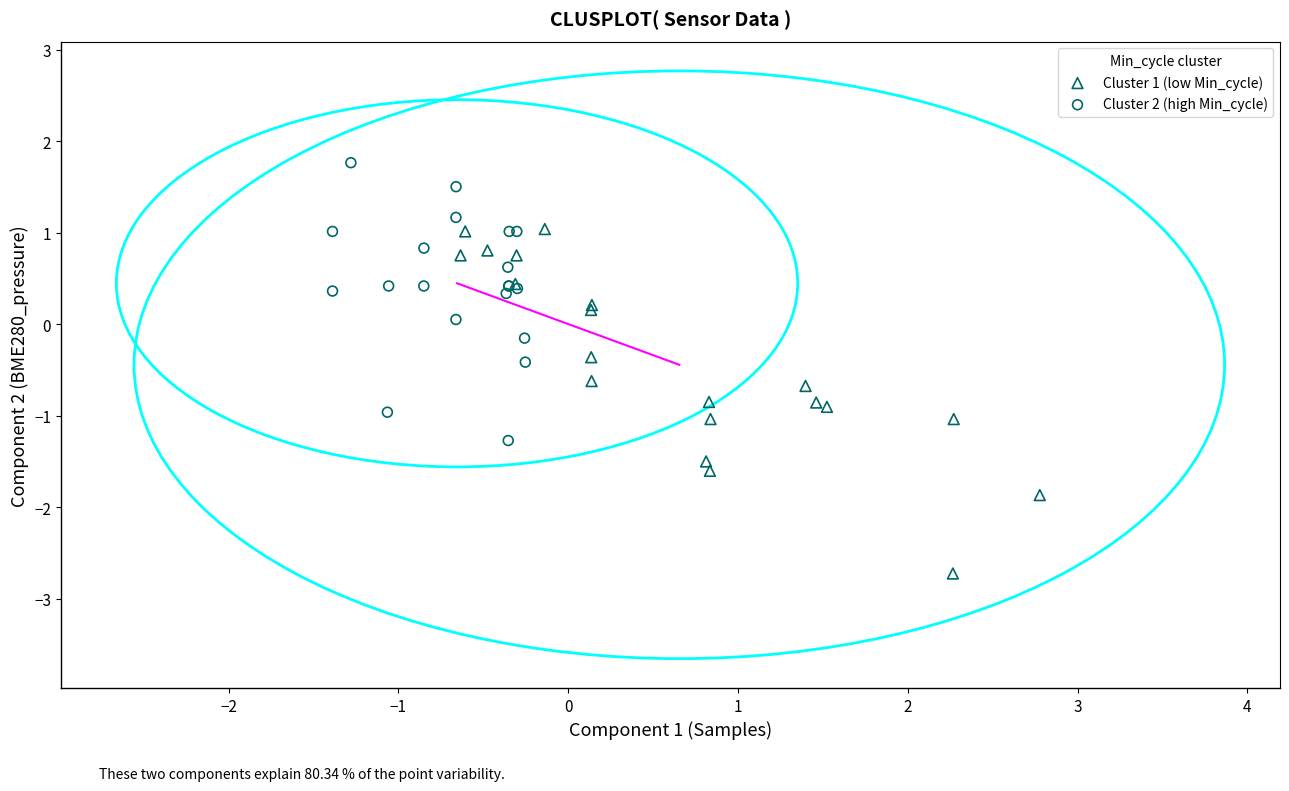

Which series contains the highest Y value?

Cluster 2 (high Min_cycle)